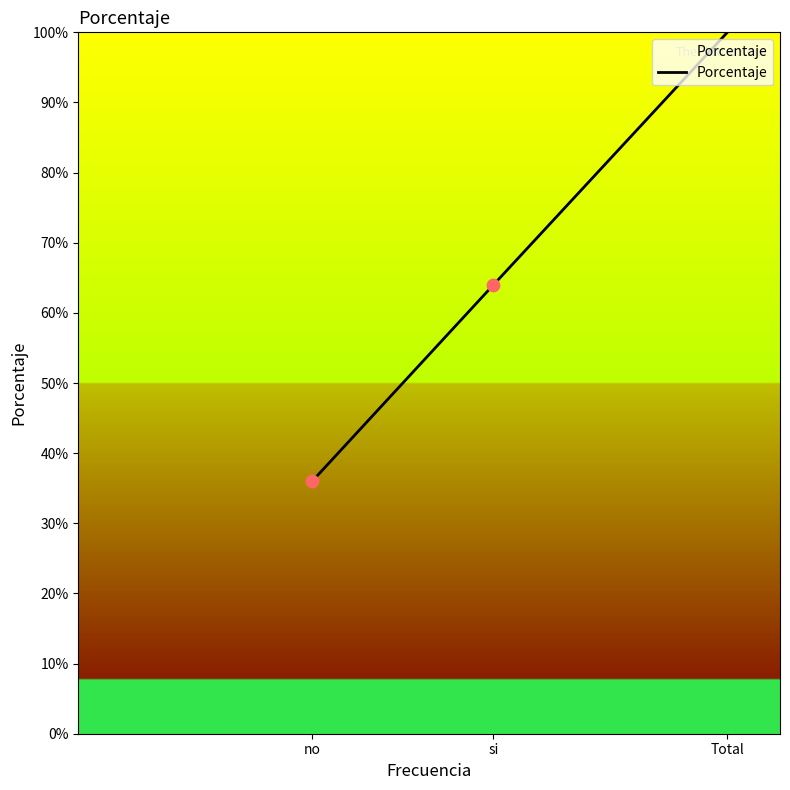

Between Total and si, which is larger?

Total